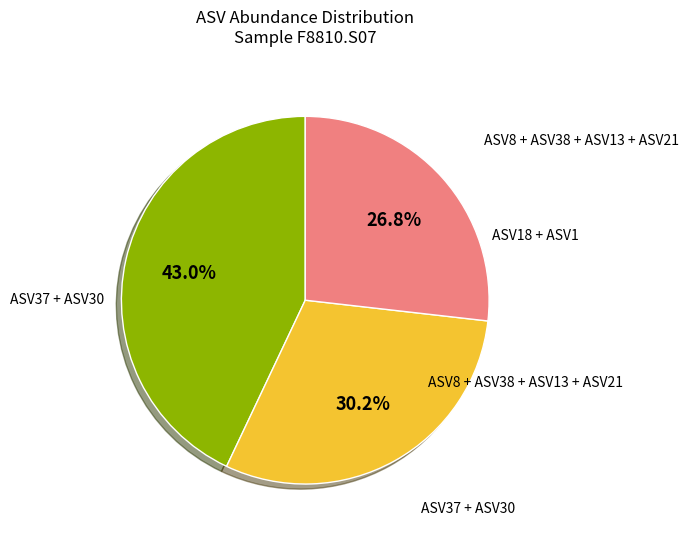

Does any single category account for the majority?

No